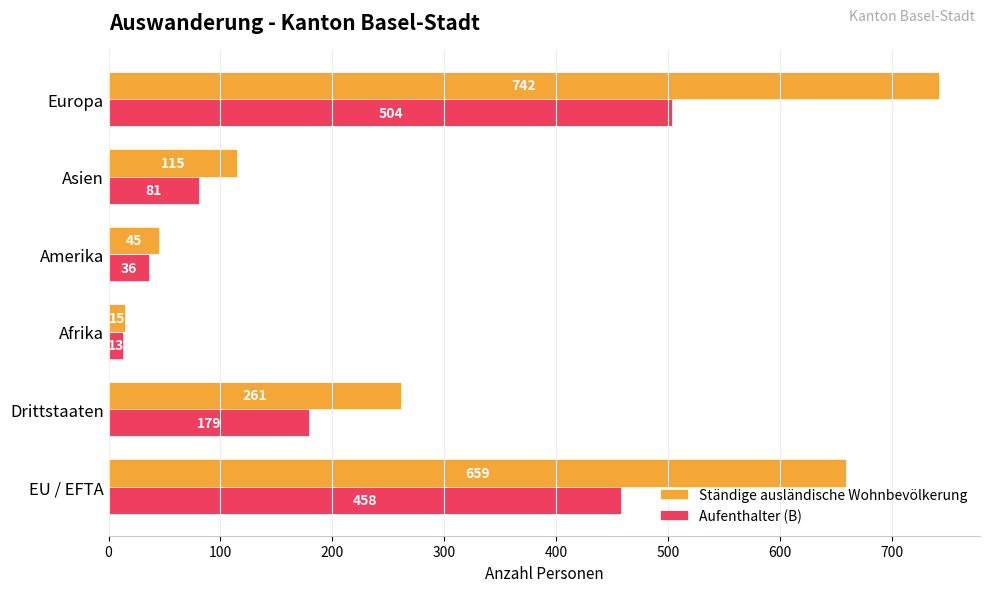

What is the sum of all Aufenthalter (B) values?

1271